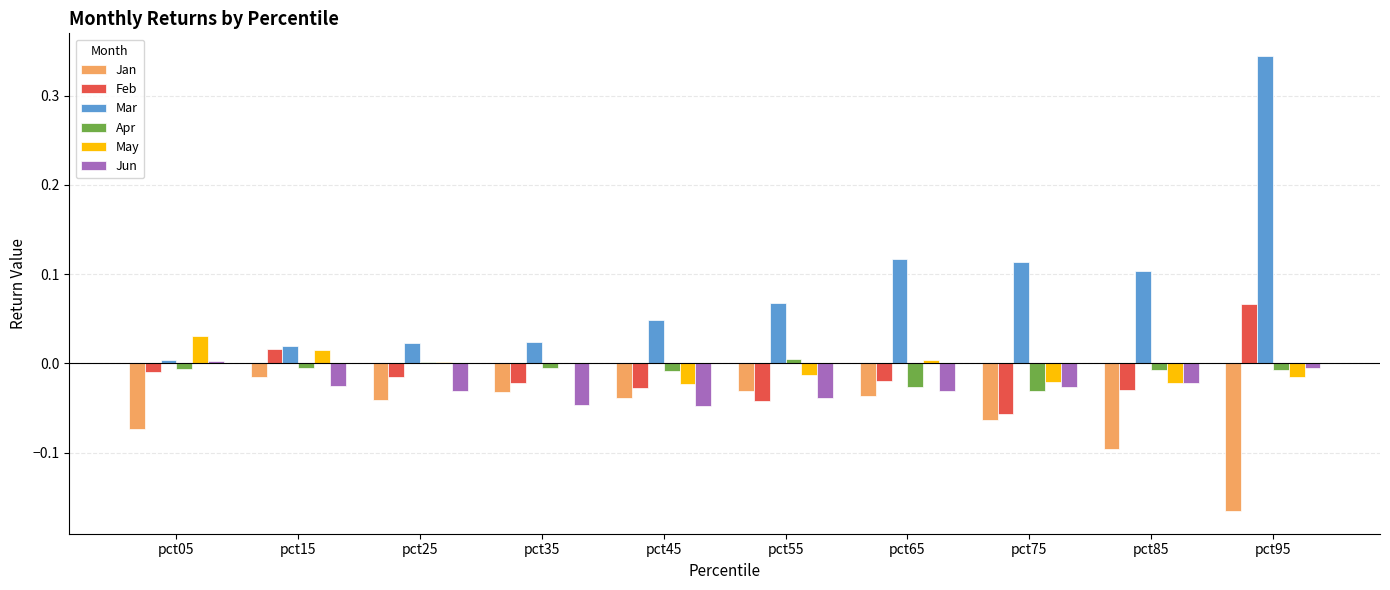

Which series has the largest total across all categories?

Mar